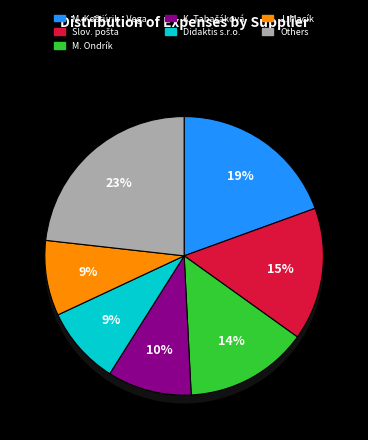

Does any single category account for the majority?

No